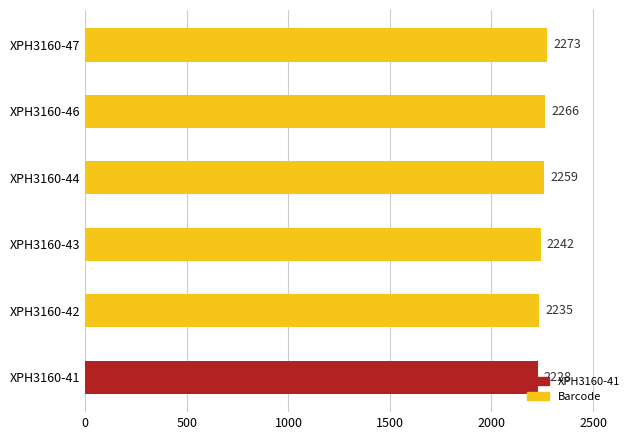

What is the smallest value displayed?

2228